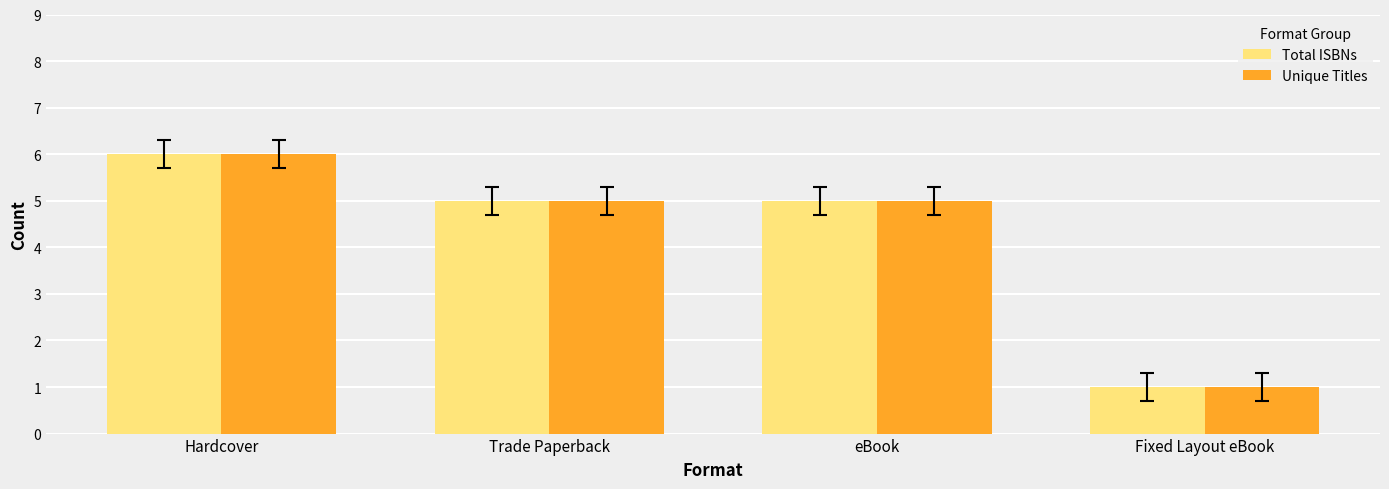

What are all the series names shown in the legend?

Total ISBNs, Unique Titles